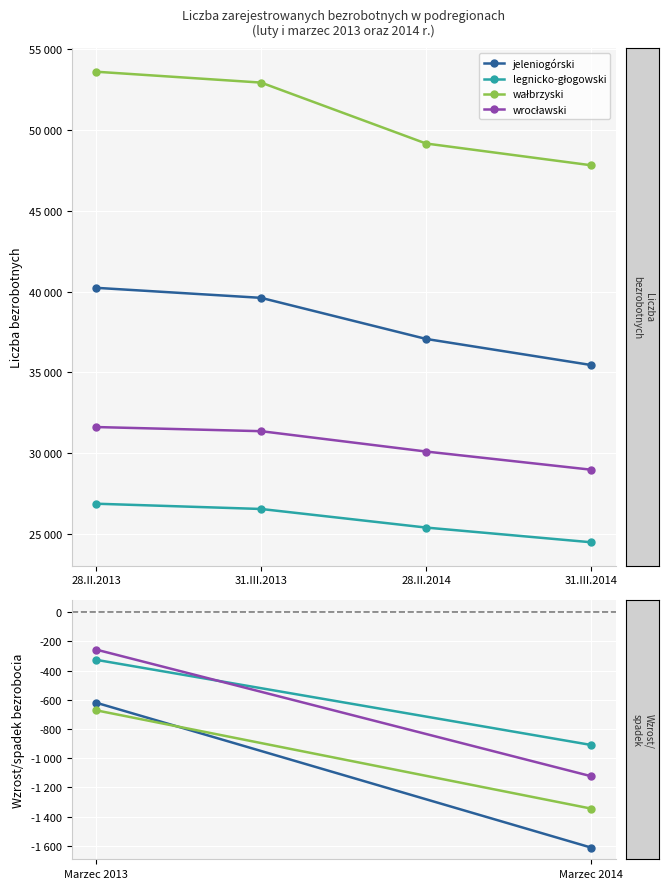

Is this an area chart (filled region under the line)?

No